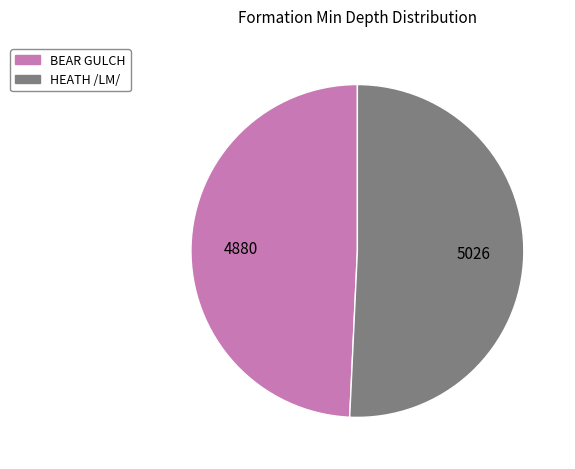

True or false: BEAR GULCH accounts for 49% of the total.

True